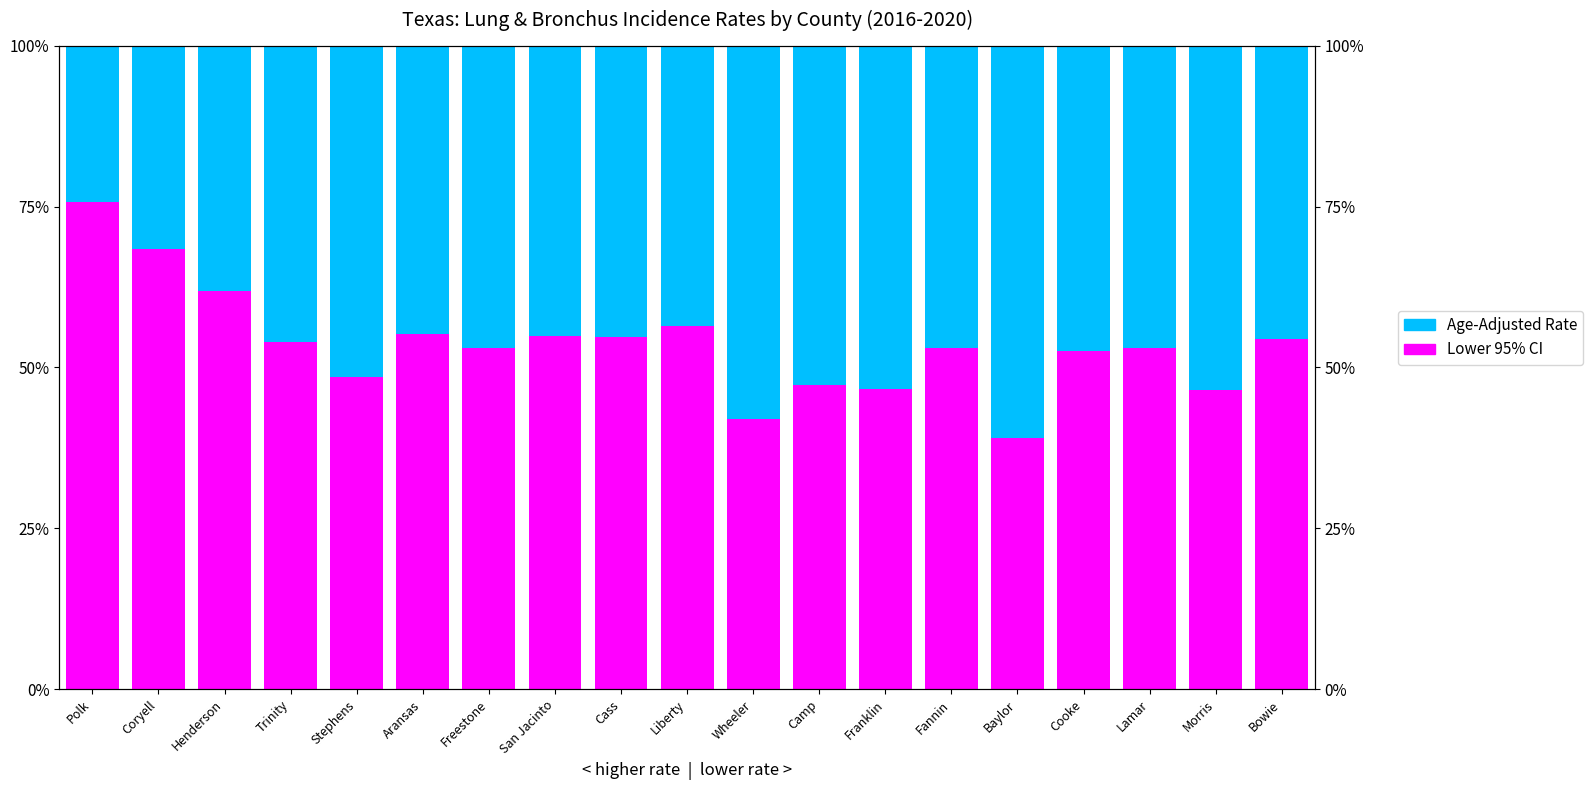

What is the difference between the Lower 95% CI values at Morris and Coryell?

21.9